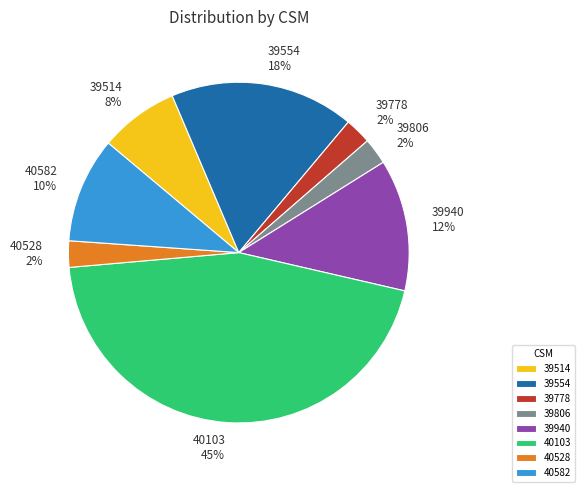

Is 39514 the majority of the pie?

No